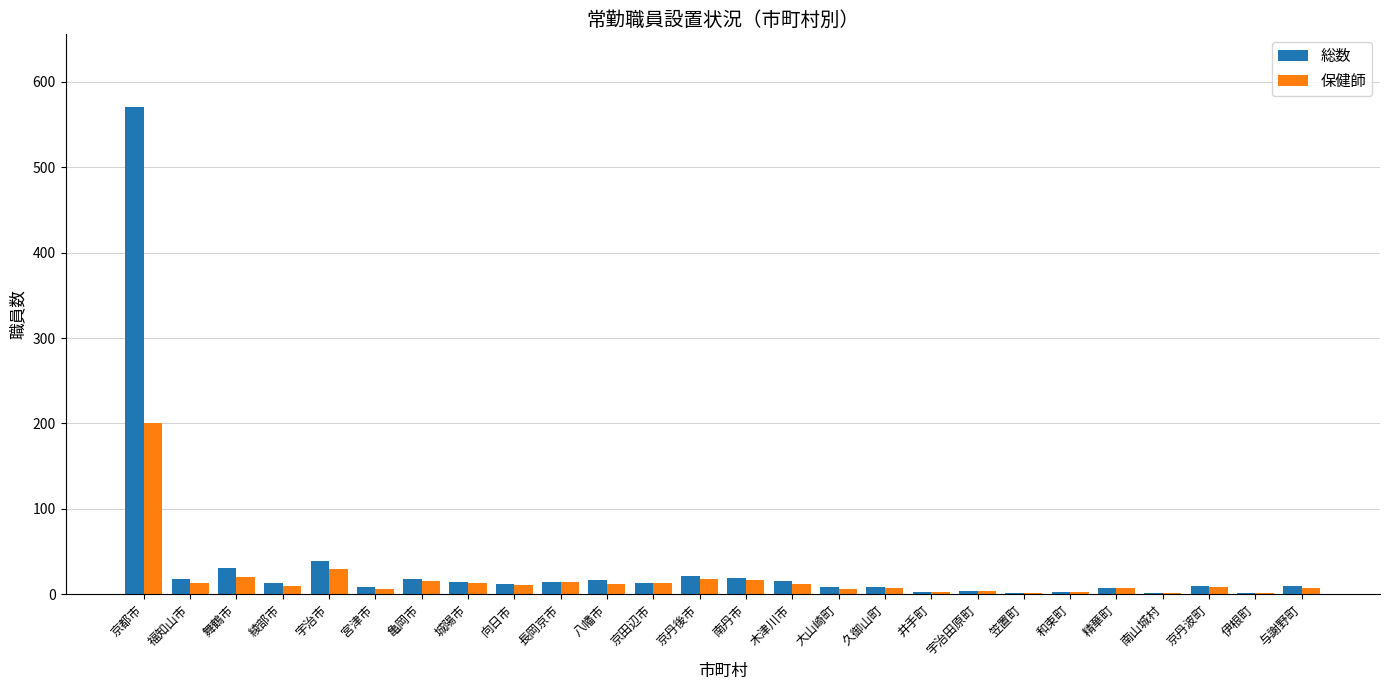

What is the label of the 24th bar from the left?

京丹波町